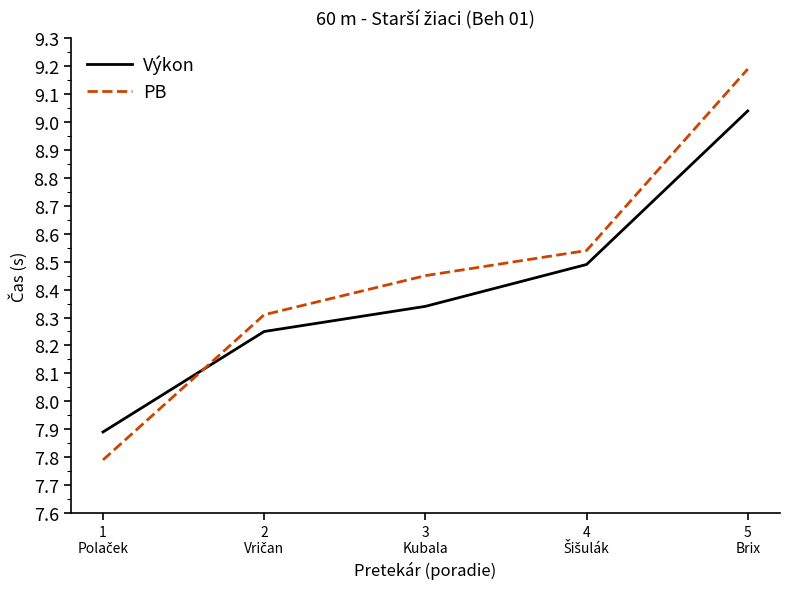

Which series has the widest spread of values?

PB